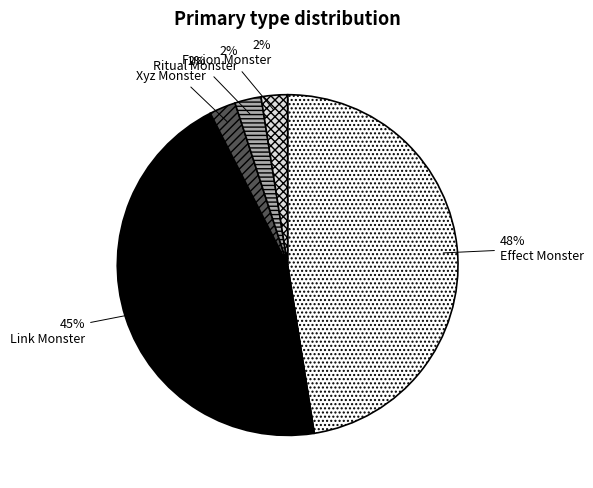

What is the largest slice in the pie chart?

Effect Monster